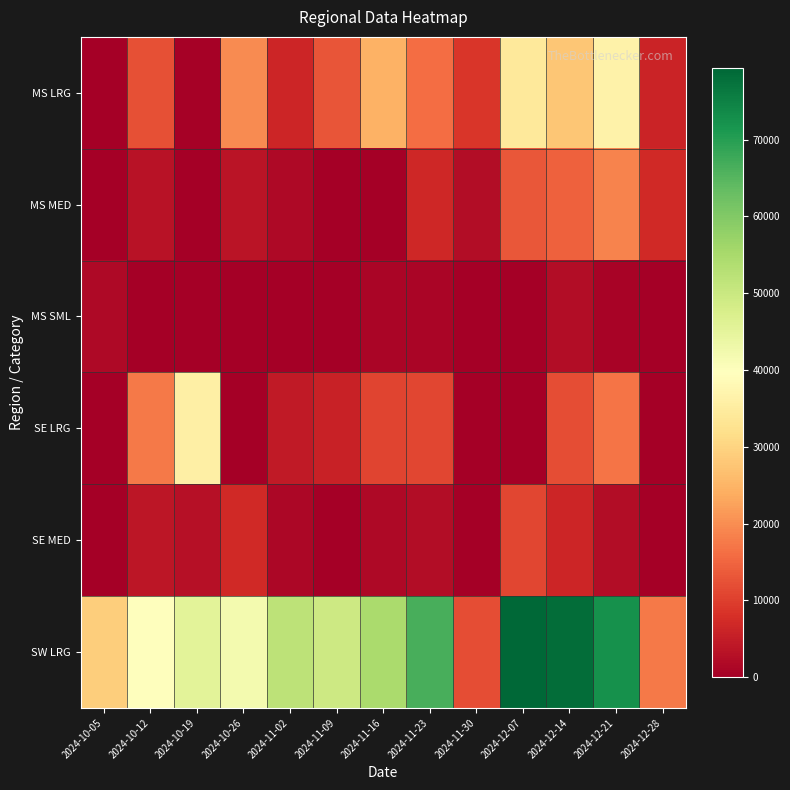

Which series has the widest spread of values?

SW LRG